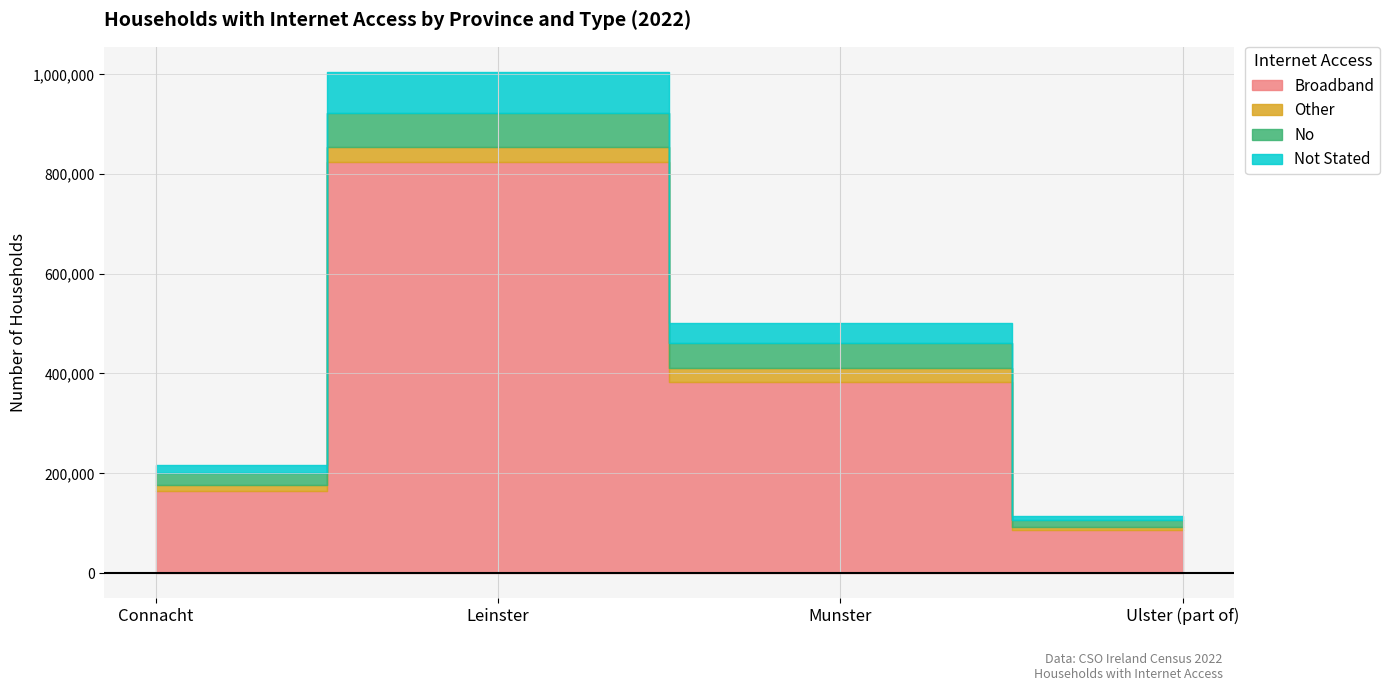

What is the sum of the No values at Ulster (part of) and Connacht?

38985